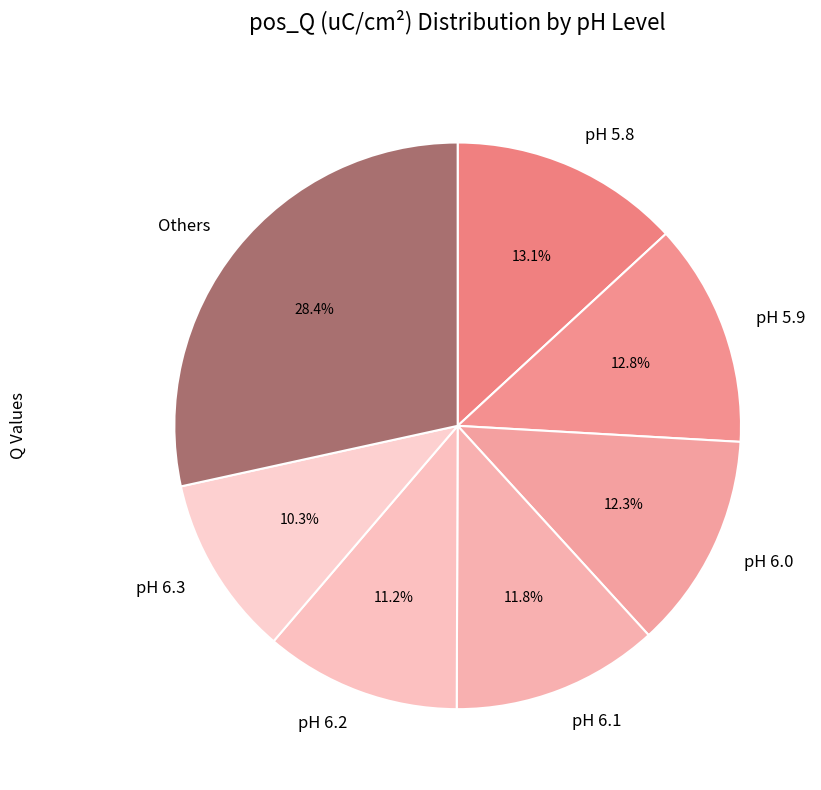

What is the ratio of the value at Others to the value at pH 6.2?

2.5